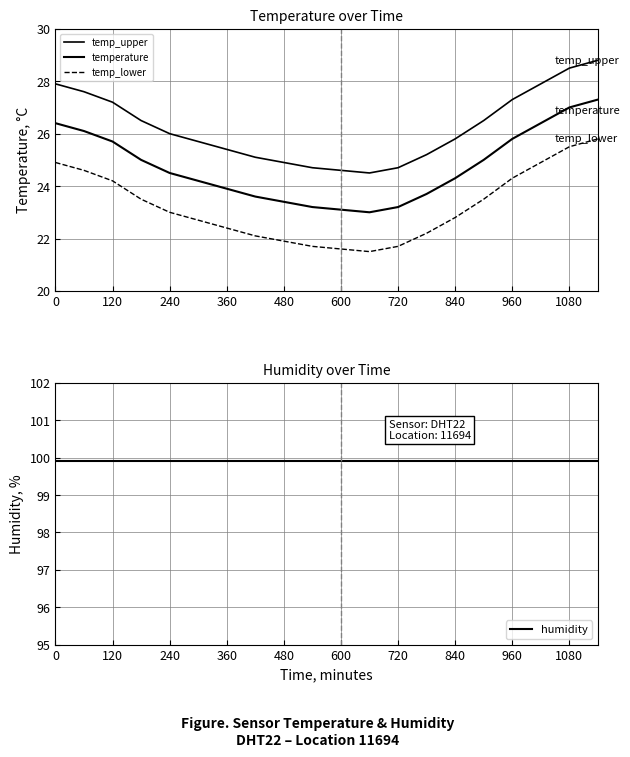

What is the minimum value for temp_upper?

24.5